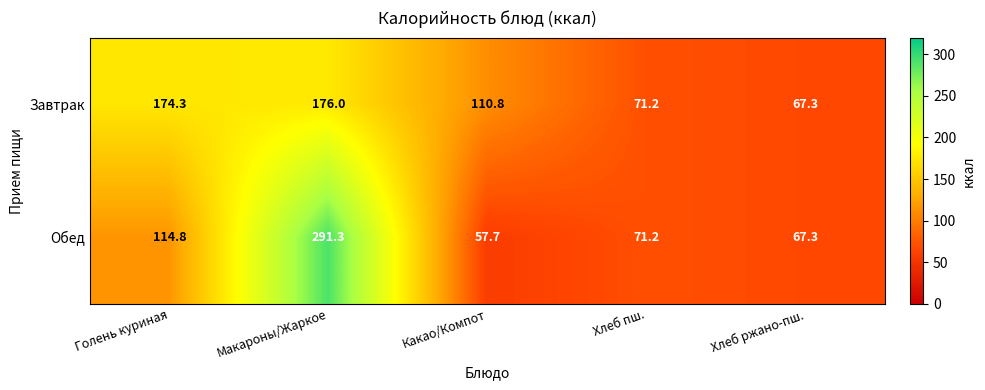

What is the difference between the maximum and minimum values in the Обед series?

233.6